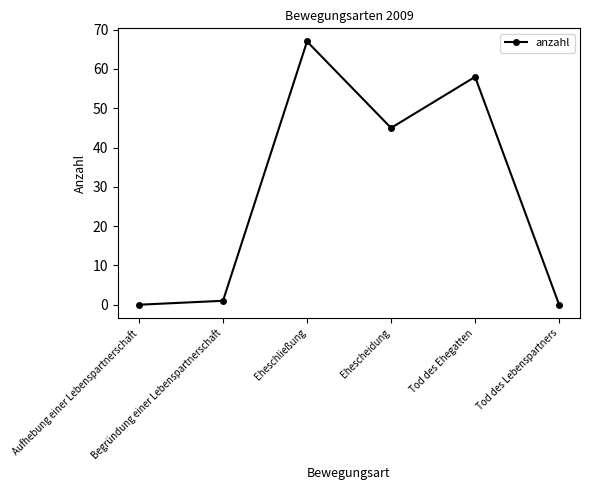

What position from the left is Tod des Lebenspartners?

6